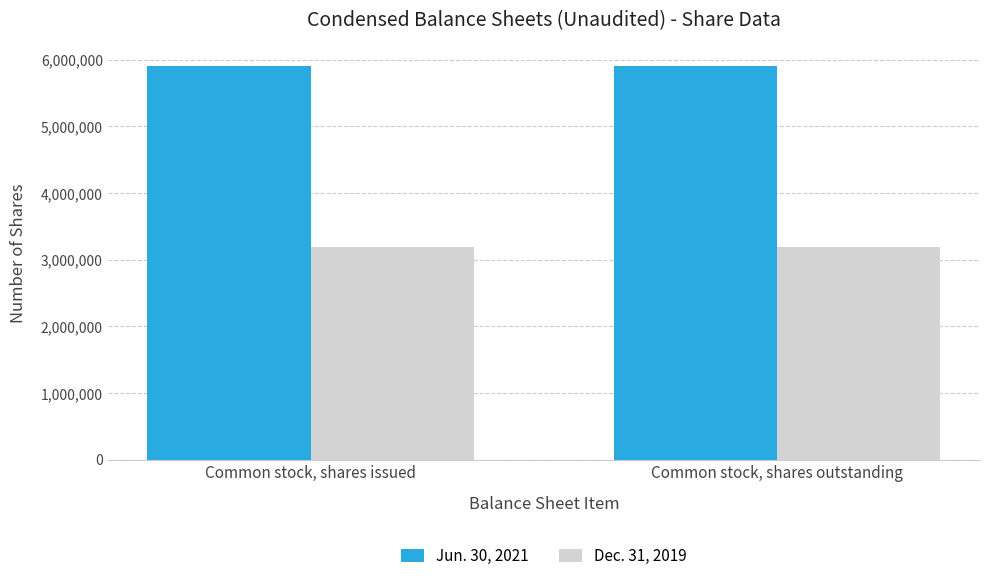

What is the spread (max minus min) of values at Common stock, shares outstanding?

2713933